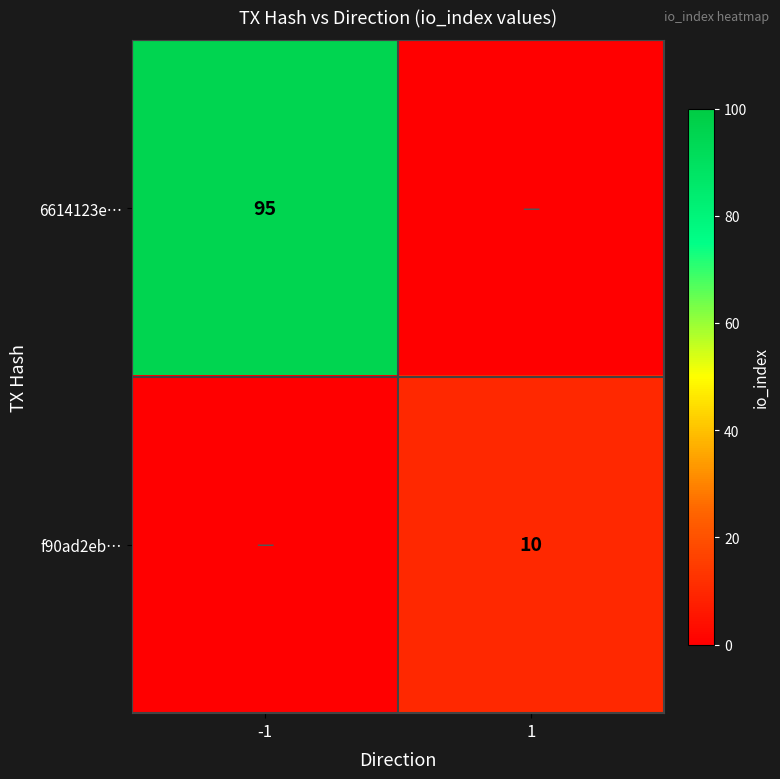

Count the number of data series in this chart.

2